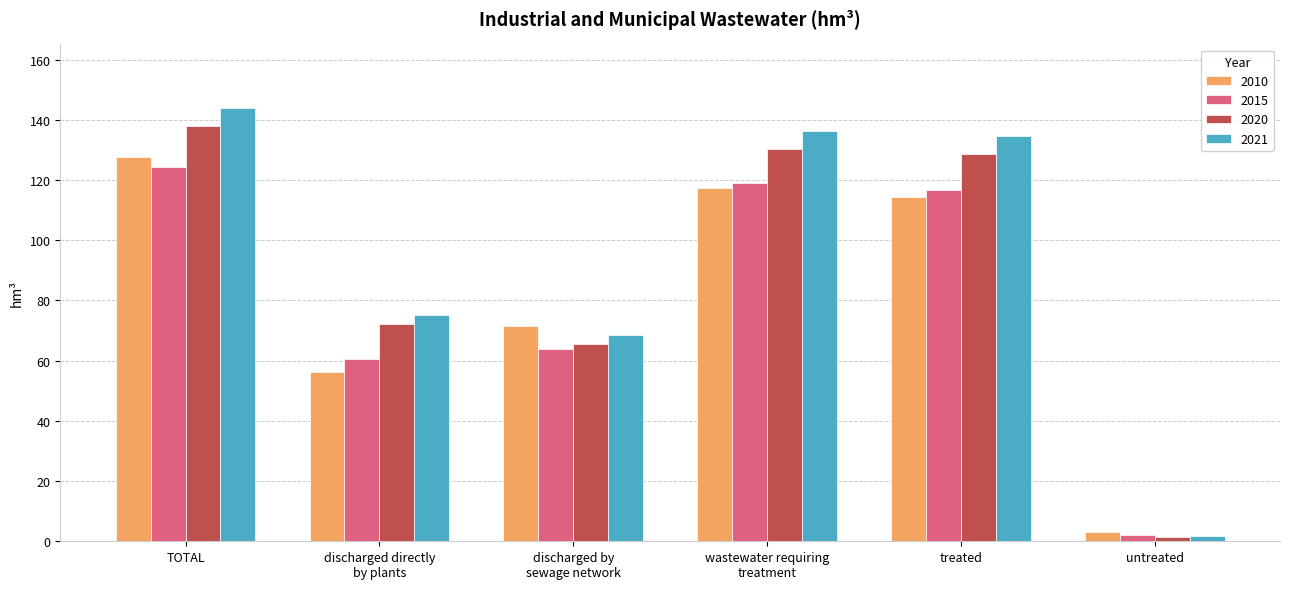

Reading left to right, extract all data points from this chart.

2010: TOTAL=127.7	discharged directly
by plants=56.1	discharged by
sewage network=71.6	wastewater requiring
treatment=117.3	treated=114.3	untreated=3.0
2015: TOTAL=124.2	discharged directly
by plants=60.4	discharged by
sewage network=63.8	wastewater requiring
treatment=118.9	treated=116.8	untreated=2.1
2020: TOTAL=137.8	discharged directly
by plants=72.2	discharged by
sewage network=65.6	wastewater requiring
treatment=130.2	treated=128.7	untreated=1.5
2021: TOTAL=143.8	discharged directly
by plants=75.3	discharged by
sewage network=68.4	wastewater requiring
treatment=136.4	treated=134.6	untreated=1.9